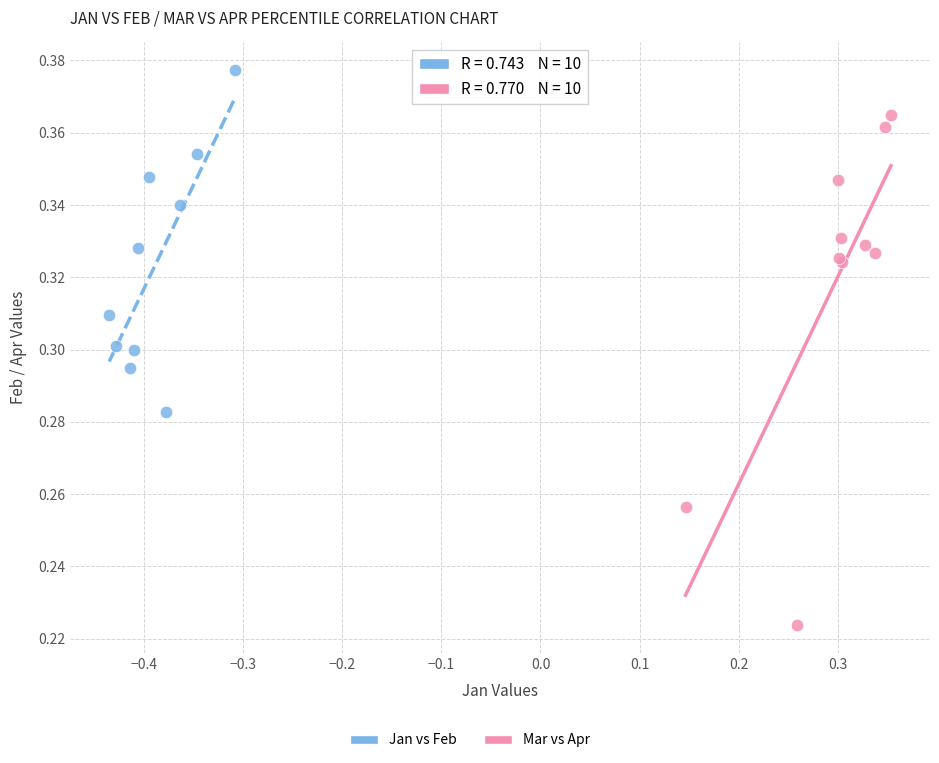

Which series contains the lowest Y value?

Mar vs Apr